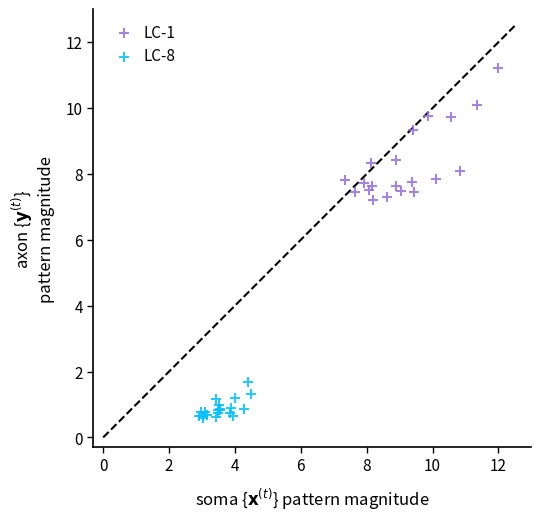

Which series contains the highest Y value?

LC-1